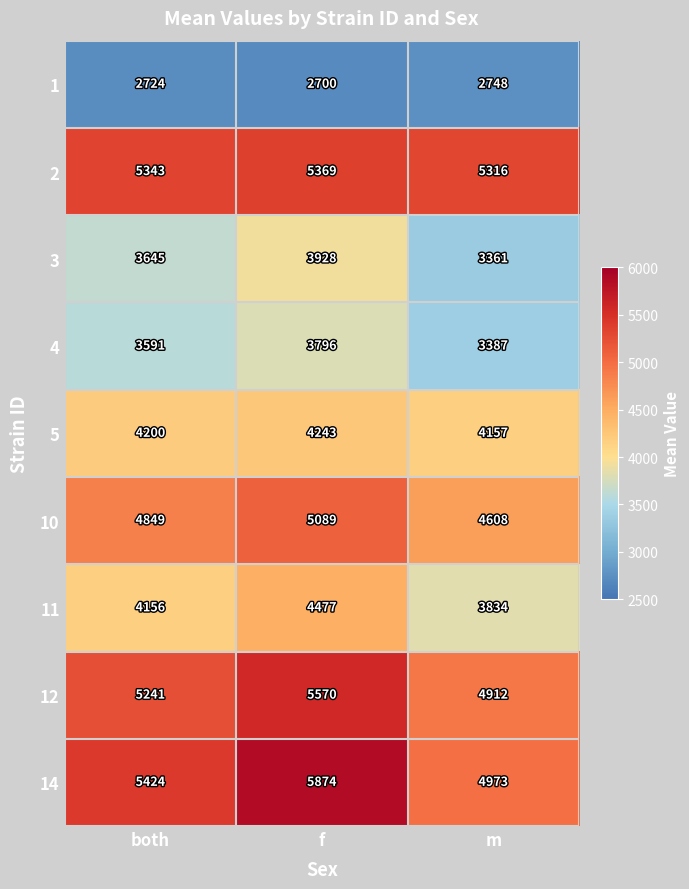

The value of 3 at both is 3645. True or false?

True